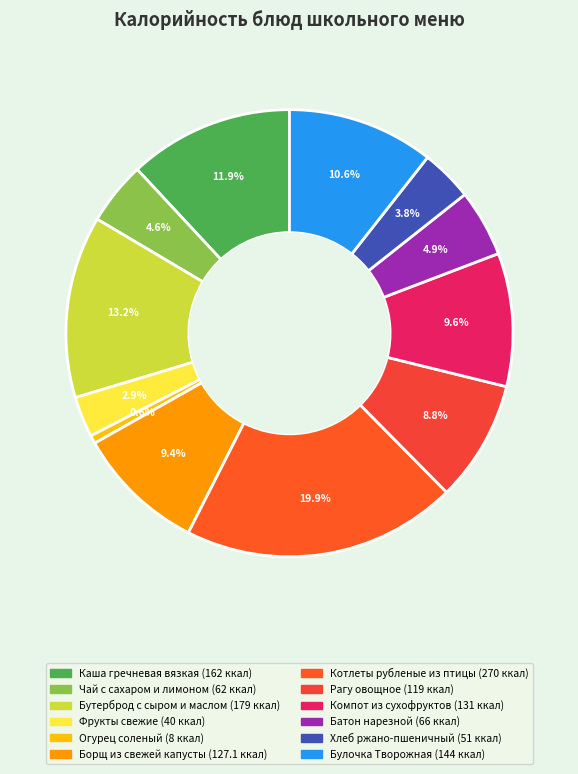

What percentage is NOT represented by Фрукты свежие?

97.1%